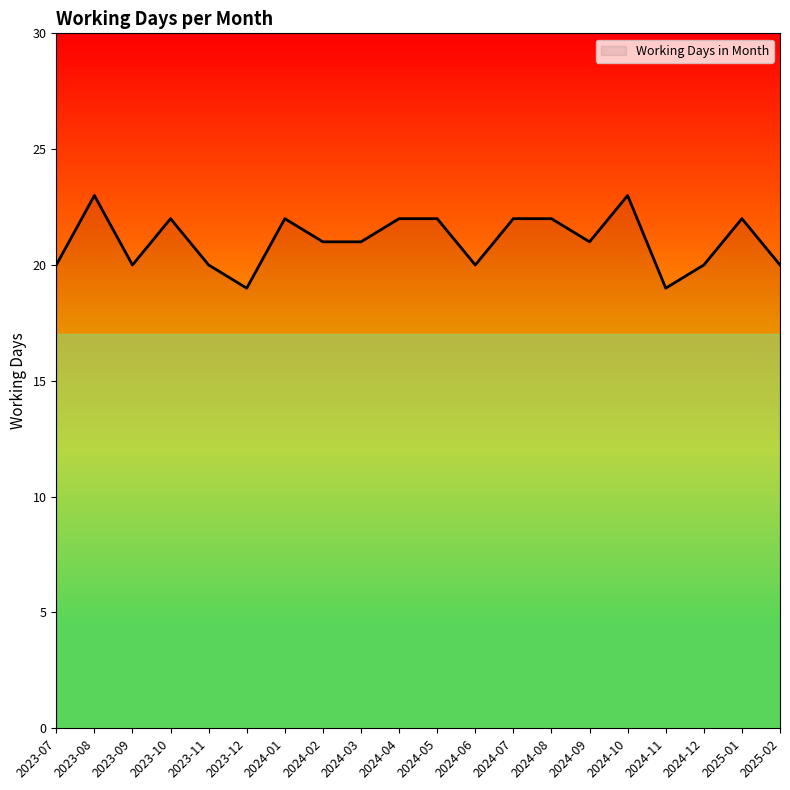

The value at 2024-02 is 21. True or false?

True